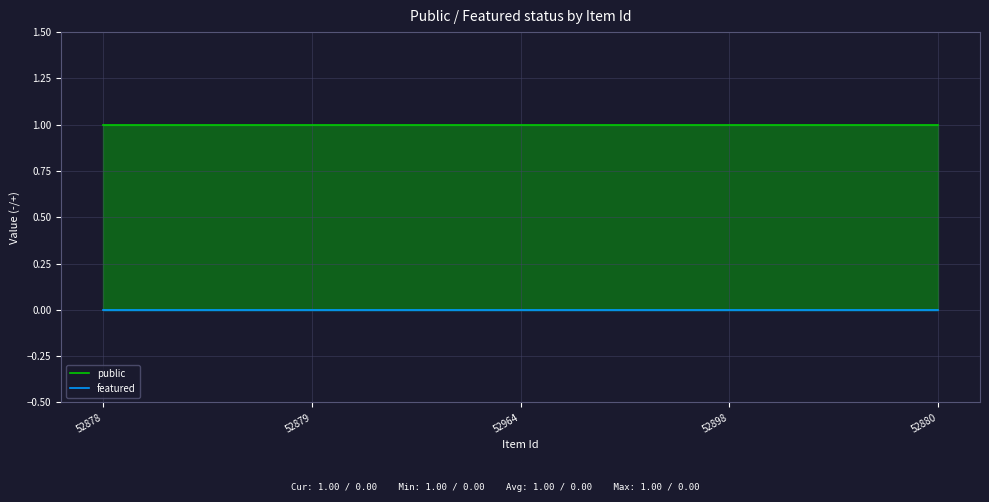

What is the average value of the public series?

1